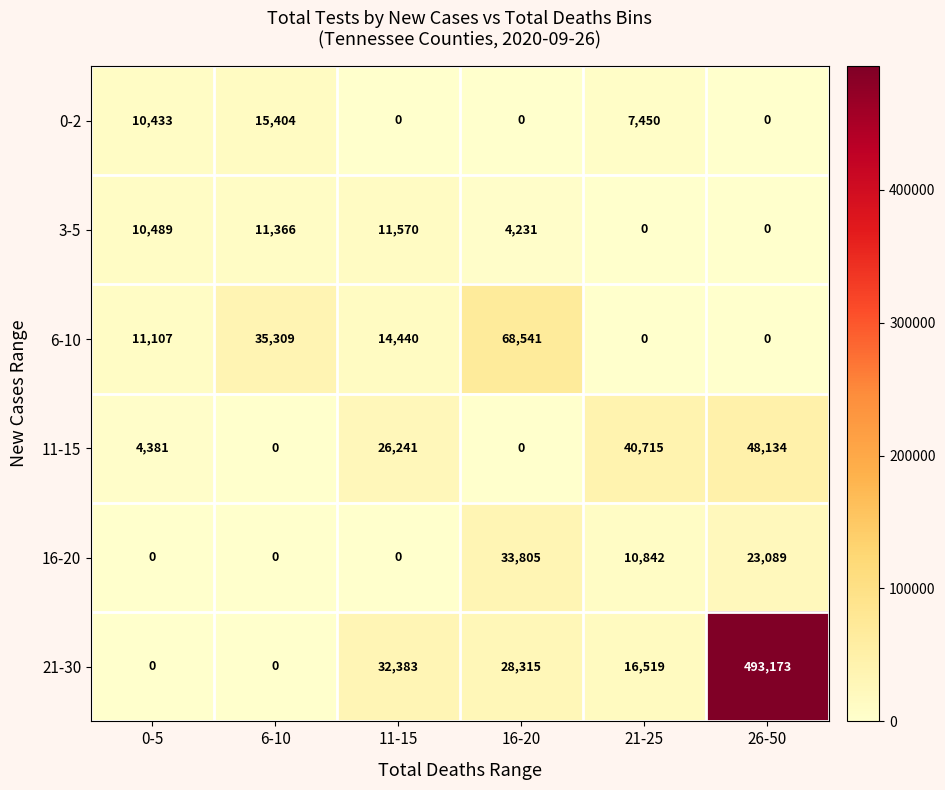

Which series has the largest range (max minus min)?

21-30